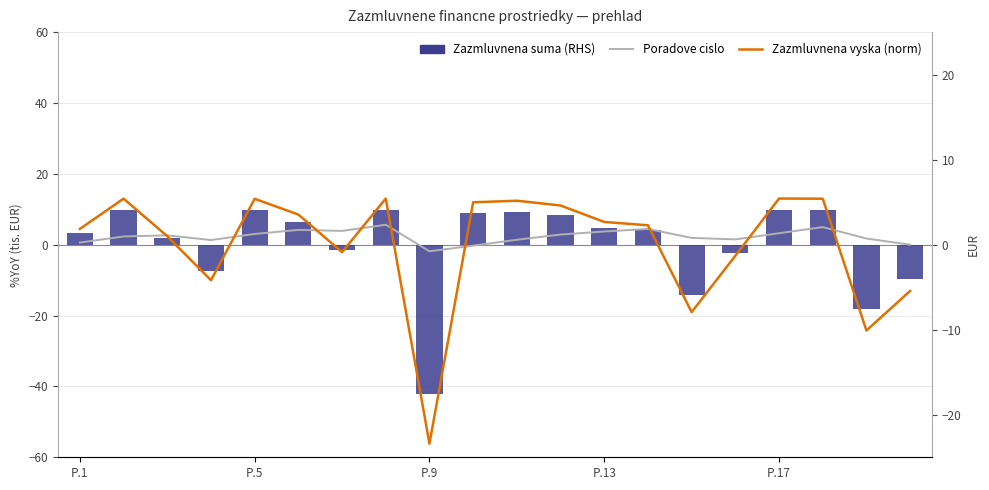

Rank the series at 10 from highest to lowest value.

Zazmluvnena suma (RHS), Zazmluvnena vyska (norm), Poradove cislo